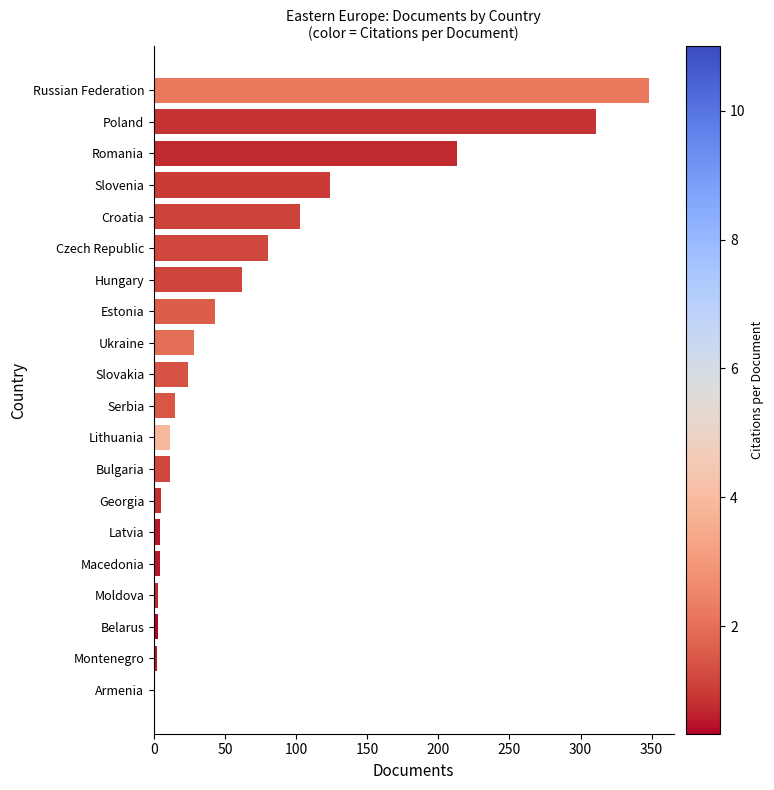

What is the sum of the values at Romania and Lithuania?

224